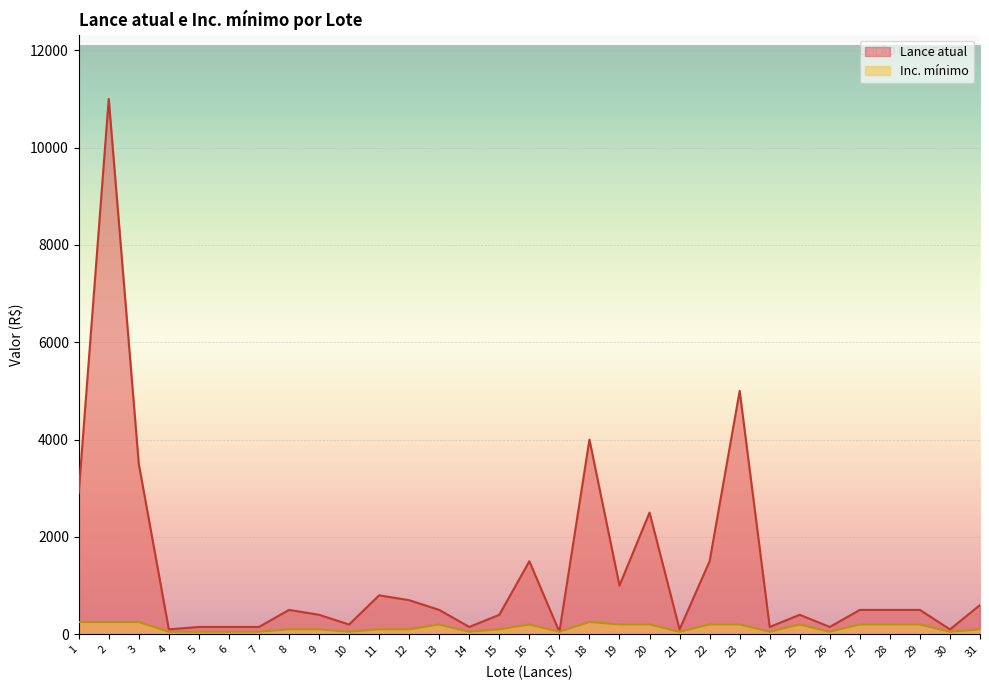

Reading left to right, transcribe all the data shown in this chart.

Lance atual: 1=2900	2=11000	3=3500	4=100	5=150	6=150	7=150	8=500	9=400	10=200	11=800	12=700	13=500	14=150	15=400	16=1500	17=50	18=4000	19=1000	20=2500	21=100	22=1500	23=5000	24=150	25=400	26=150	27=500	28=500	29=500	30=100	31=600
Inc. mínimo: 1=250	2=250	3=250	4=50	5=50	6=50	7=50	8=100	9=100	10=50	11=100	12=100	13=200	14=50	15=100	16=200	17=50	18=250	19=200	20=200	21=50	22=200	23=200	24=50	25=200	26=50	27=200	28=200	29=200	30=50	31=100